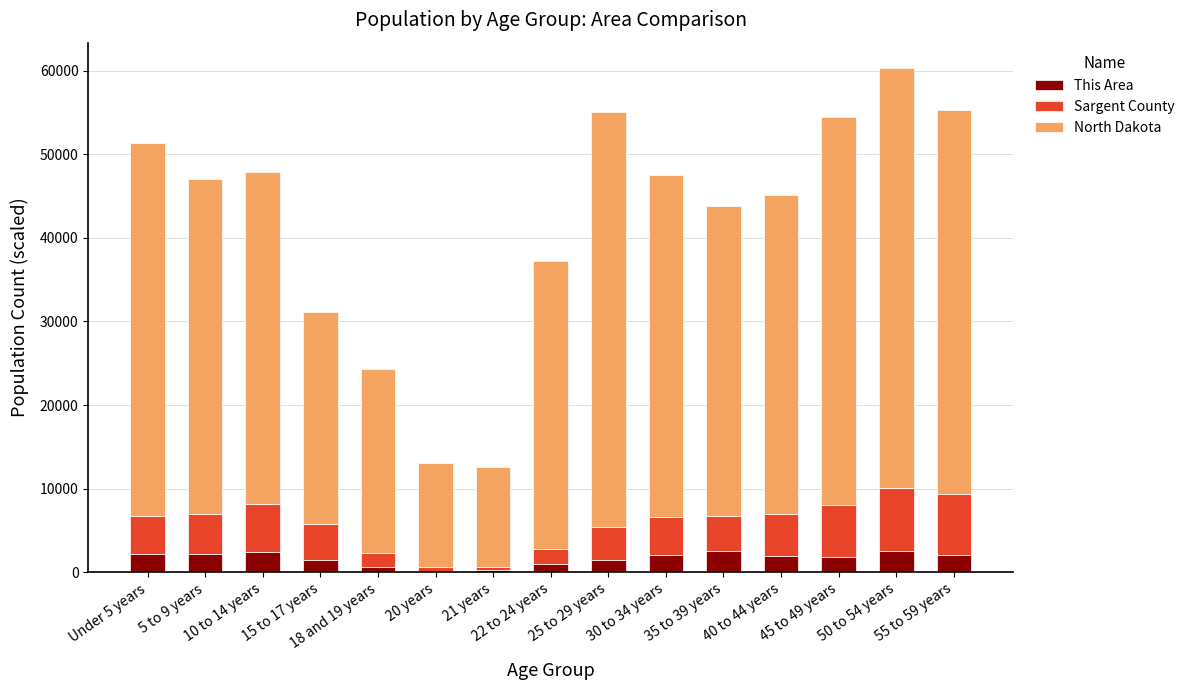

Which series has the largest total across all categories?

North Dakota